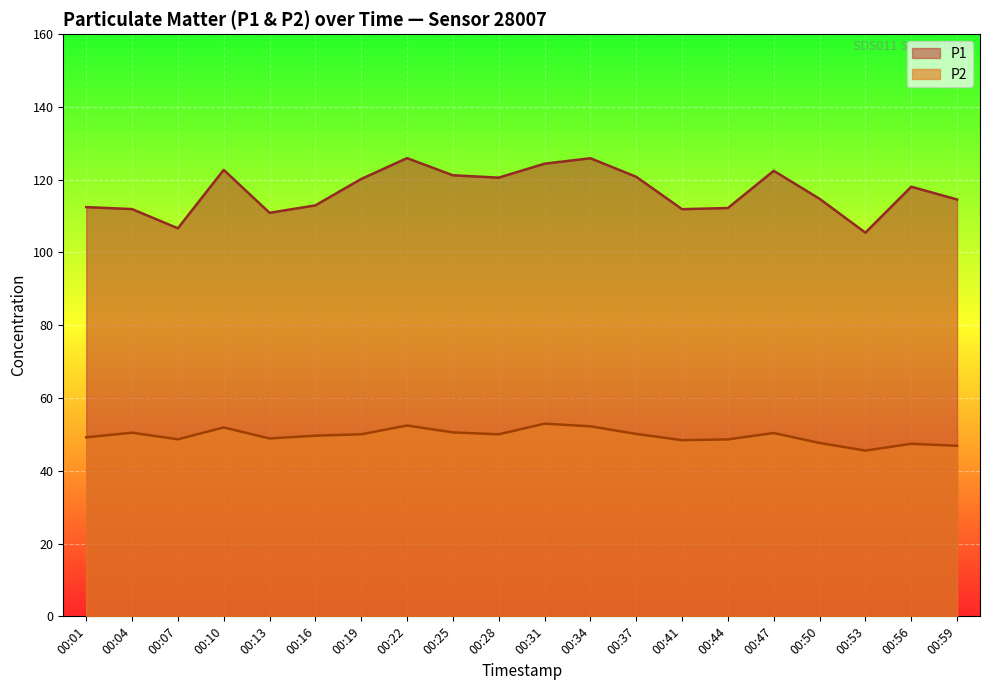

How many data points in P1 are above 118?

10